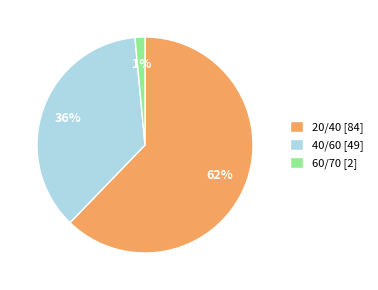

What percentage is the 40/60 slice, to the nearest percent?

36%